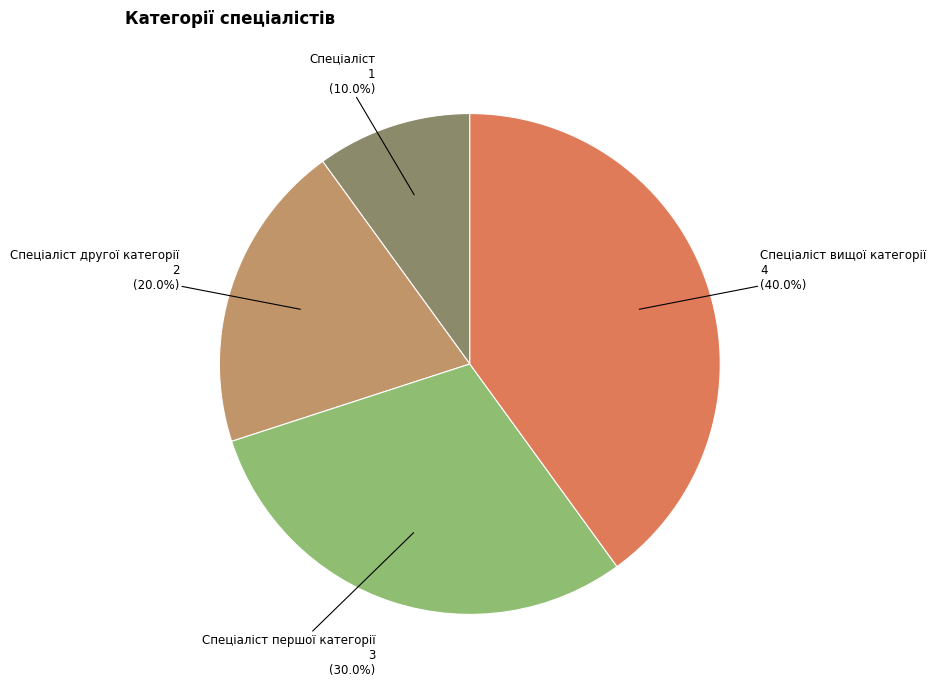

How many slices are in this pie chart?

4